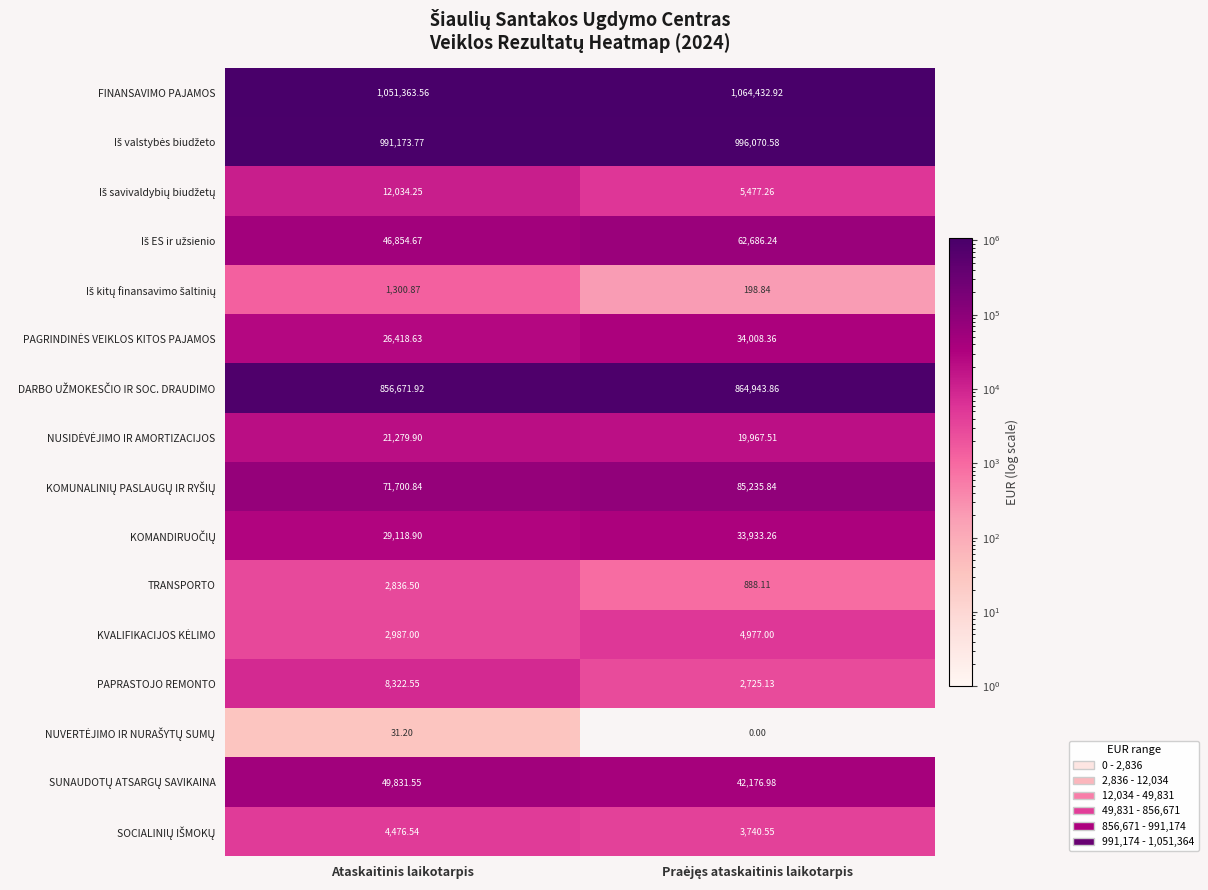

Which series has the largest total across all categories?

FINANSAVIMO PAJAMOS